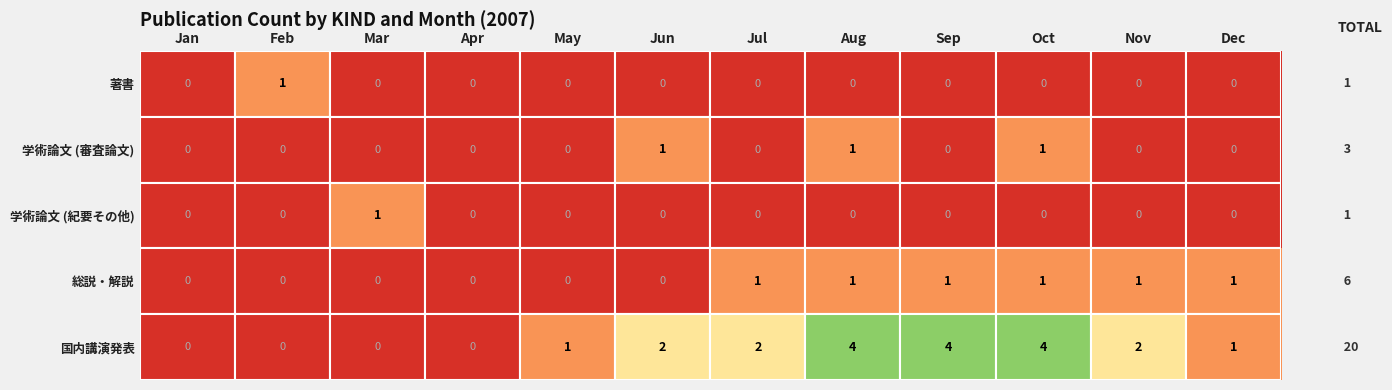

Which series has the largest total across all categories?

国内講演発表